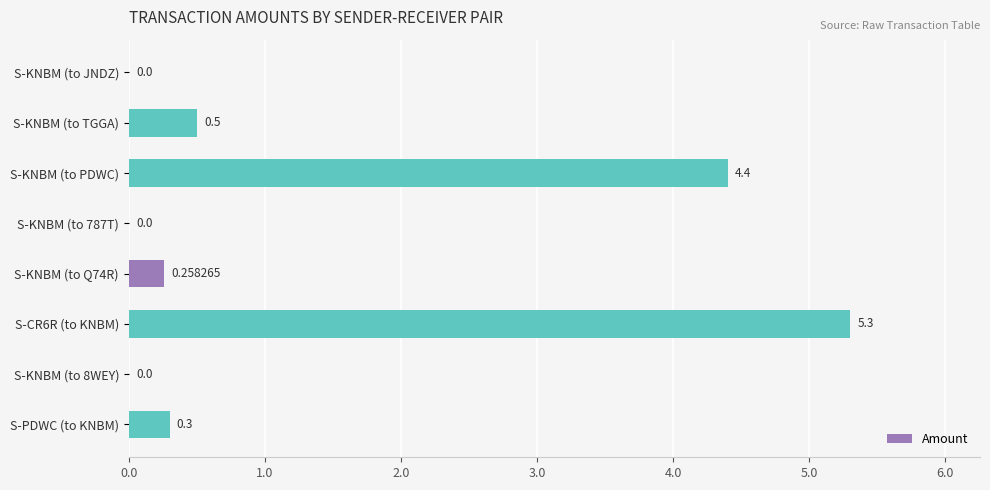

What is the sum of all values?

10.8